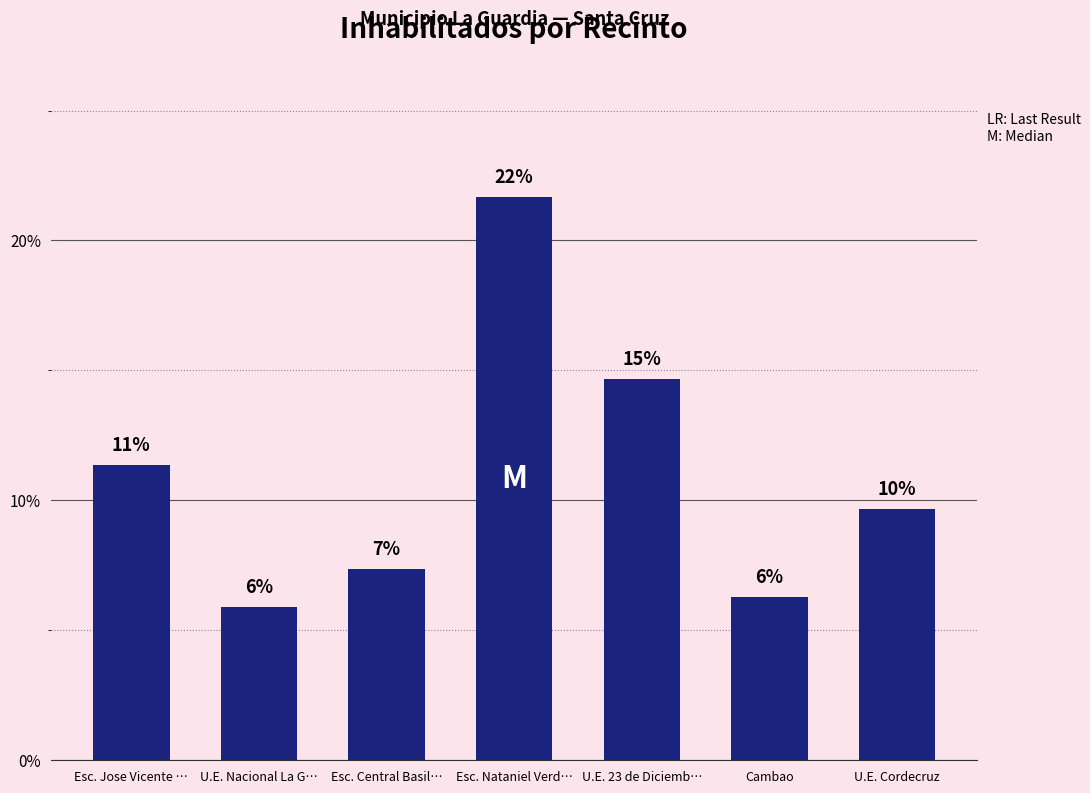

Reading left to right, what are all the values shown in this chart?

11.4	5.9	7.4	21.7	14.7	6.3	9.7